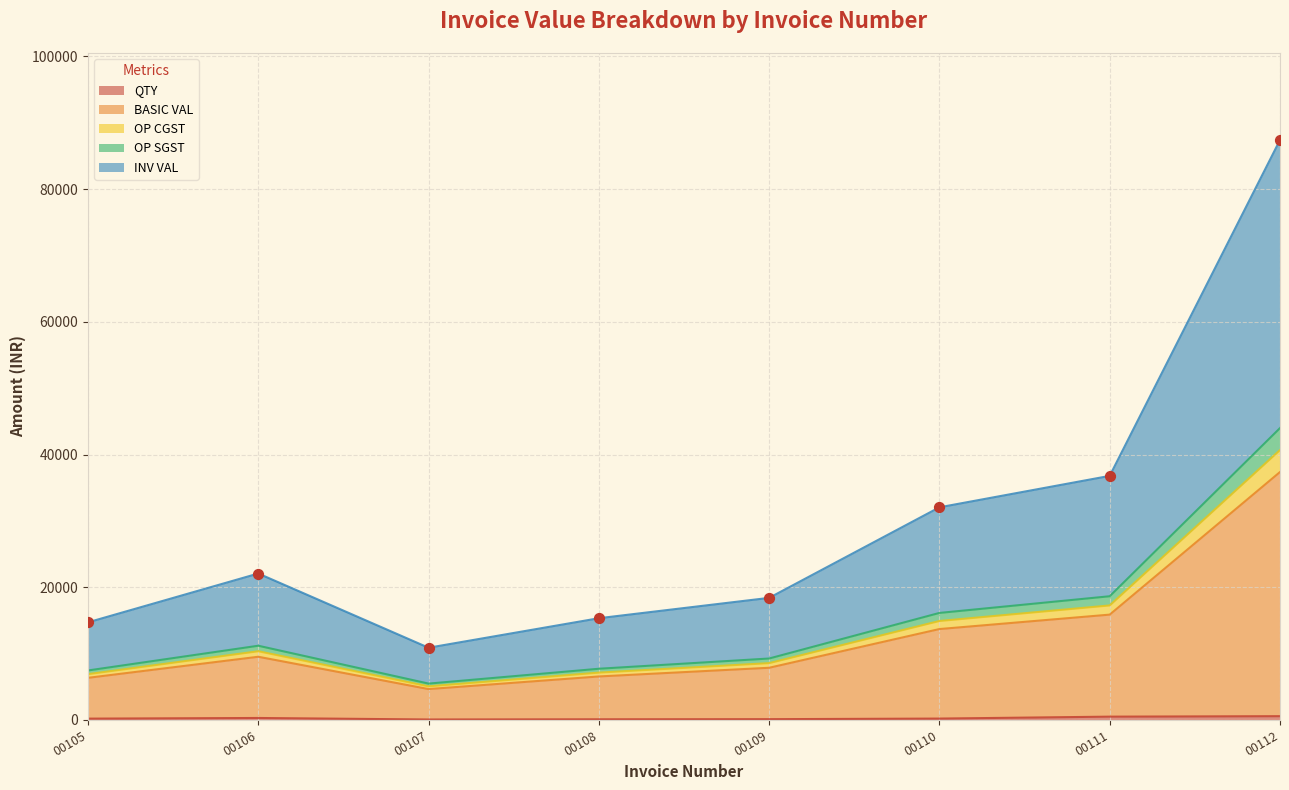

At how many categories does at least one series exceed 42784?

1